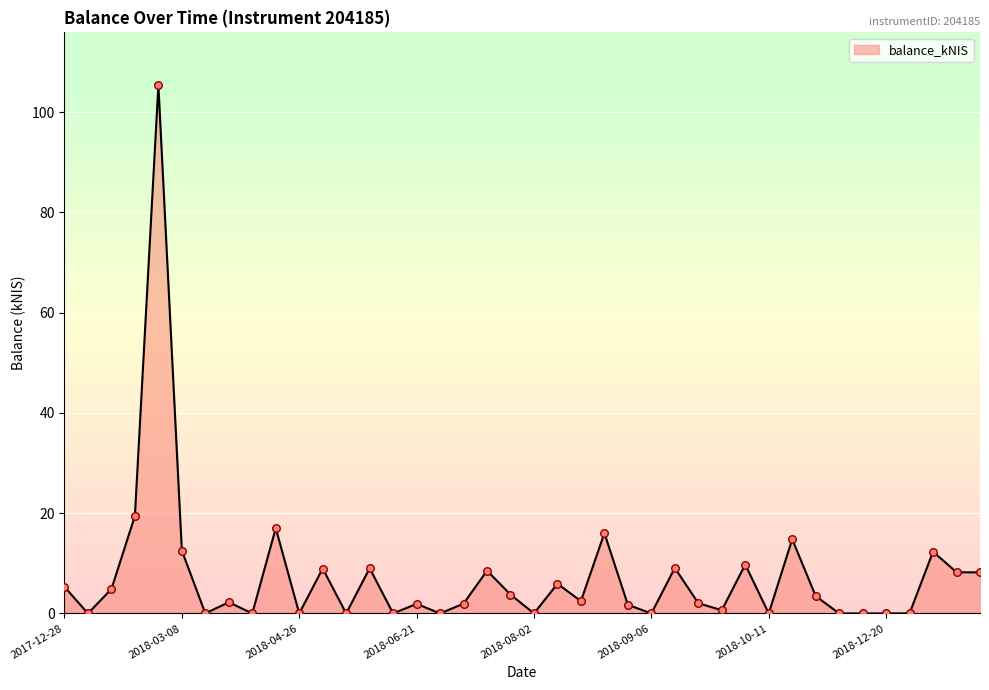

What is the maximum value shown in the chart?

105.4